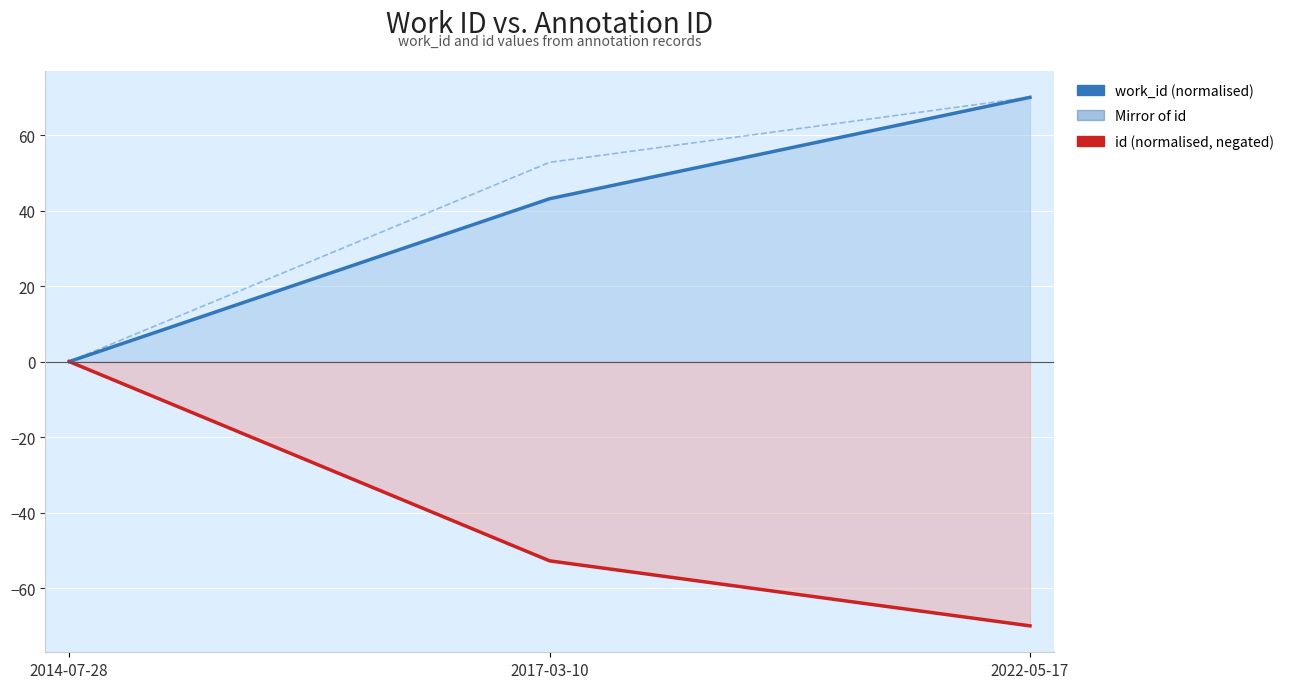

Reading left to right, list all the values displayed in this chart.

work_id (normalised): 0.0	43.1	70.0
id (normalised, negated): -0.0	-52.8	-70.0
Mirror of id: 0.0	52.8	70.0